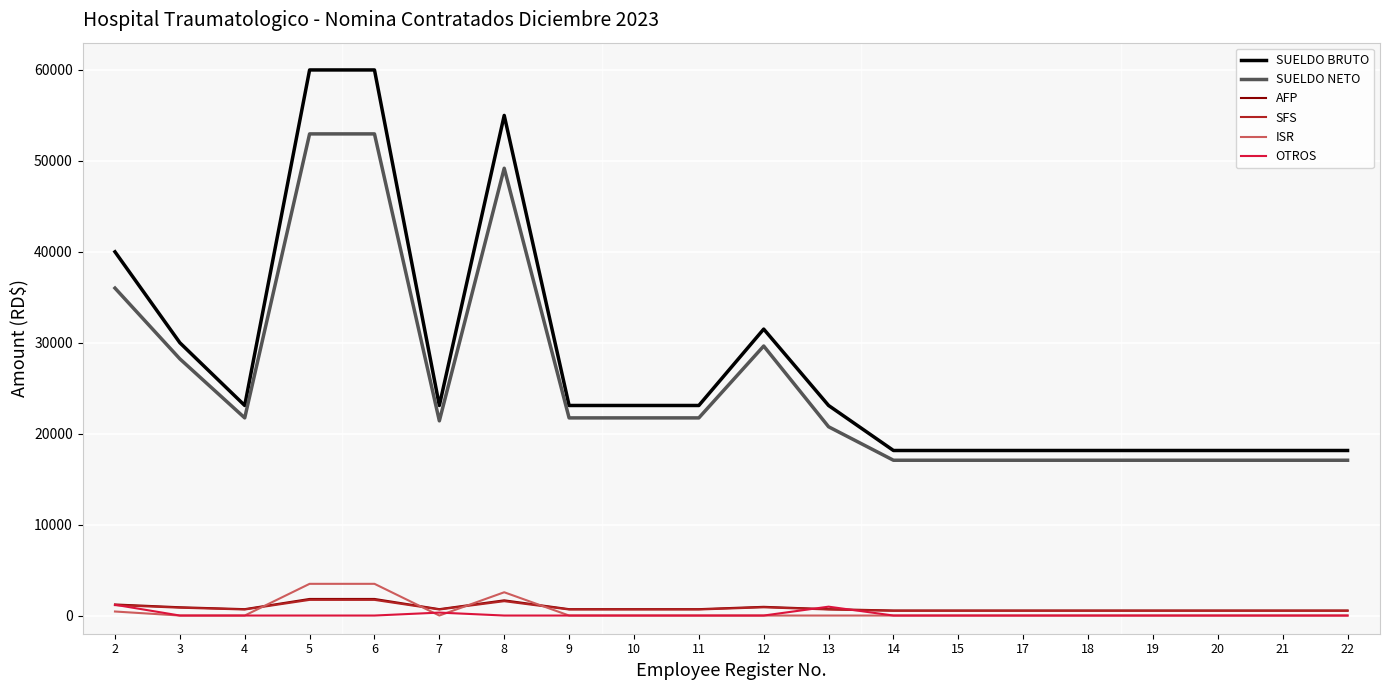

What is the difference between the second highest and minimum values in the ISR series?

3486.7